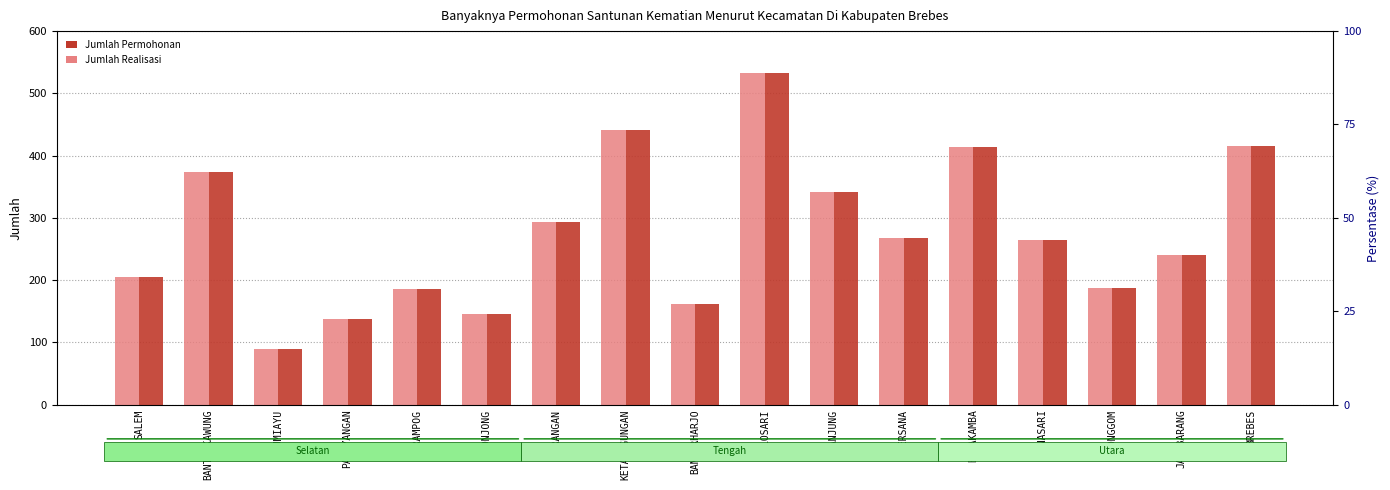

Are the bars grouped side by side (vs. stacked)?

Yes